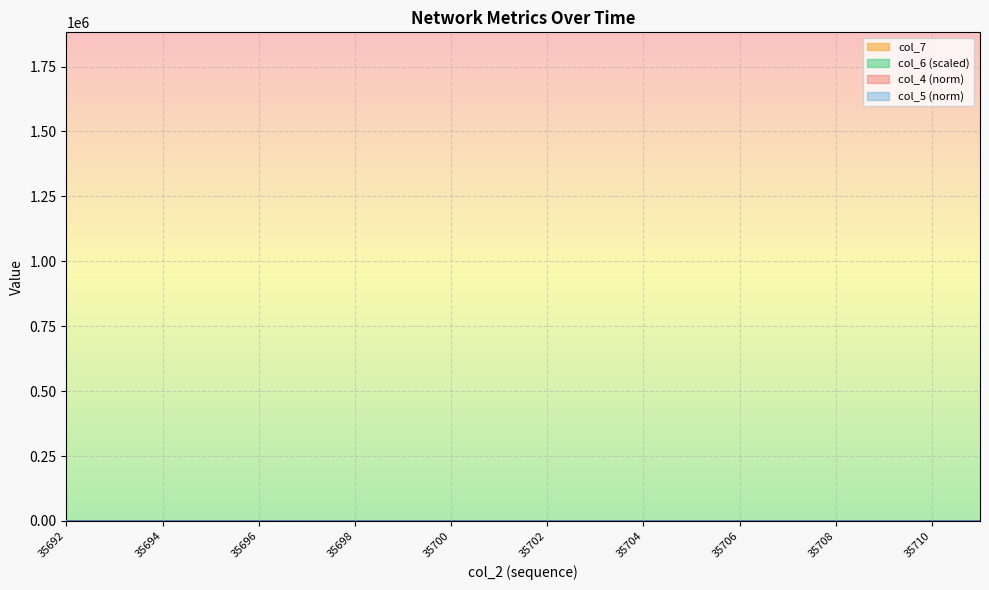

List the series in order of their overall mean, highest first.

col_7, col_5, col_4